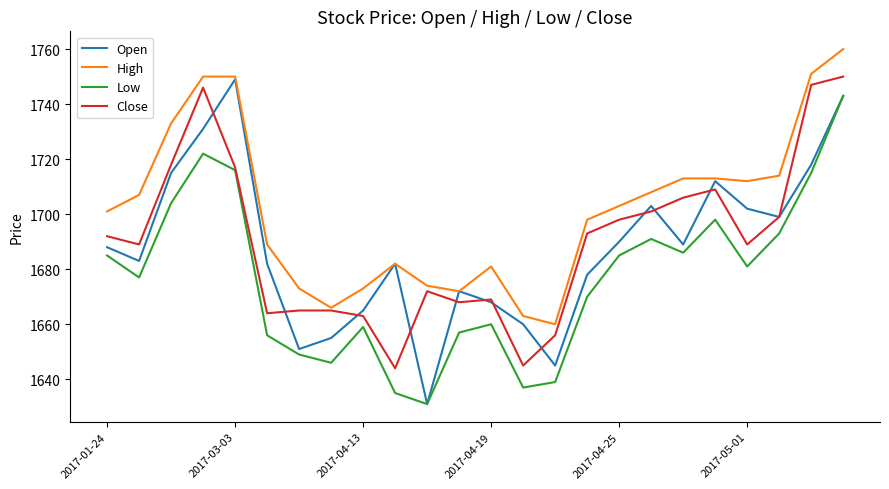

What is the maximum value shown in the chart?

1760